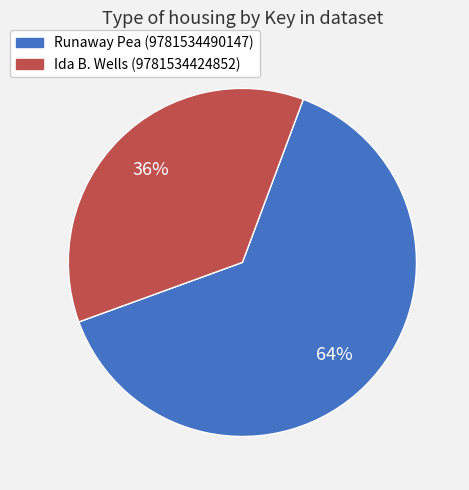

Which category has the biggest portion of the pie?

Runaway Pea (9781534490147)